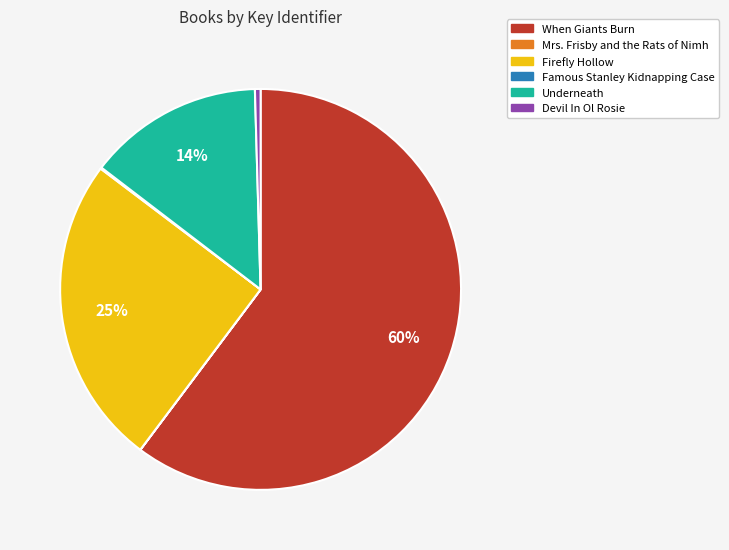

Between When Giants Burn and Firefly Hollow, which is larger?

When Giants Burn